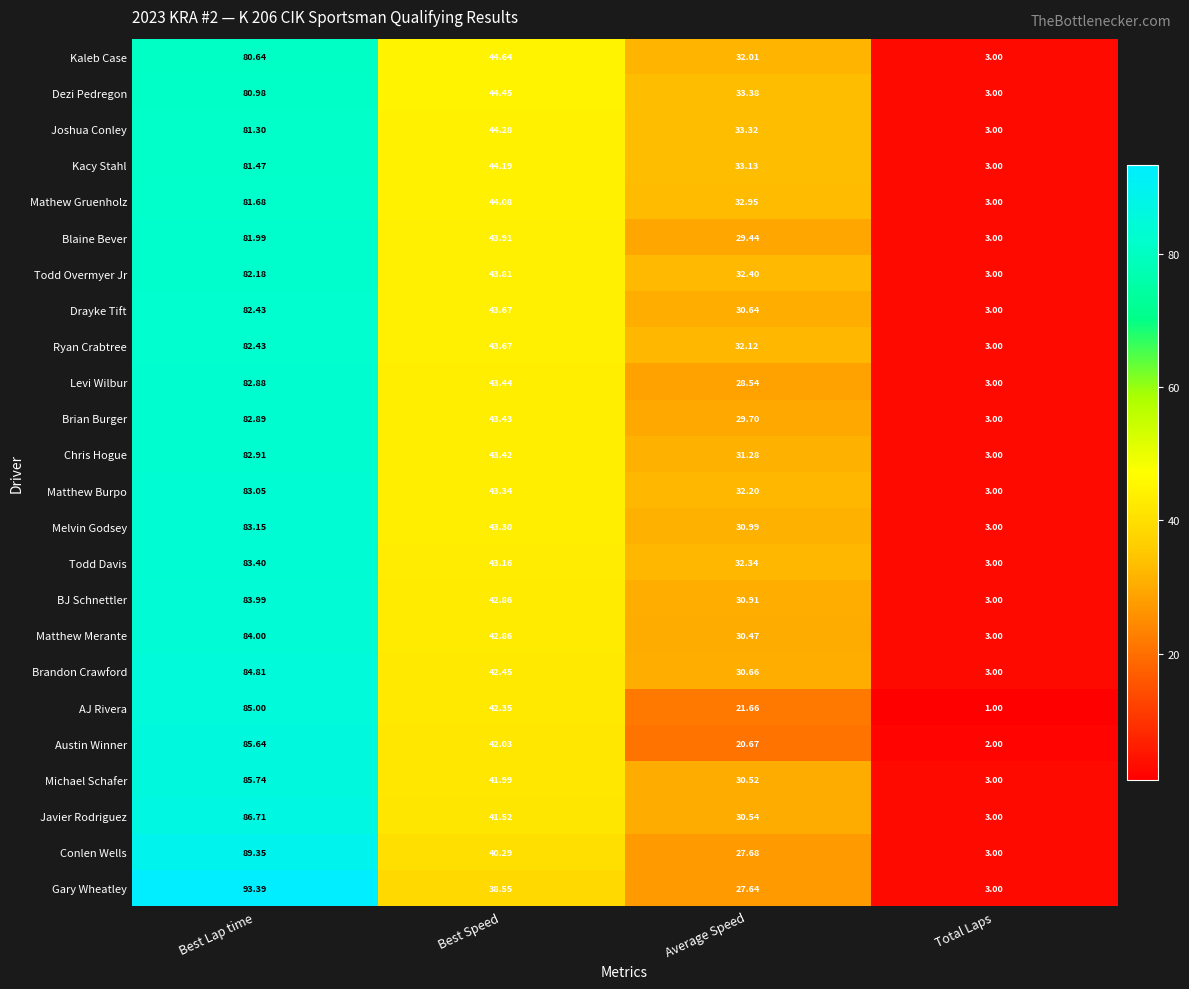

At which category is the sum across all series the highest?

Best Lap time